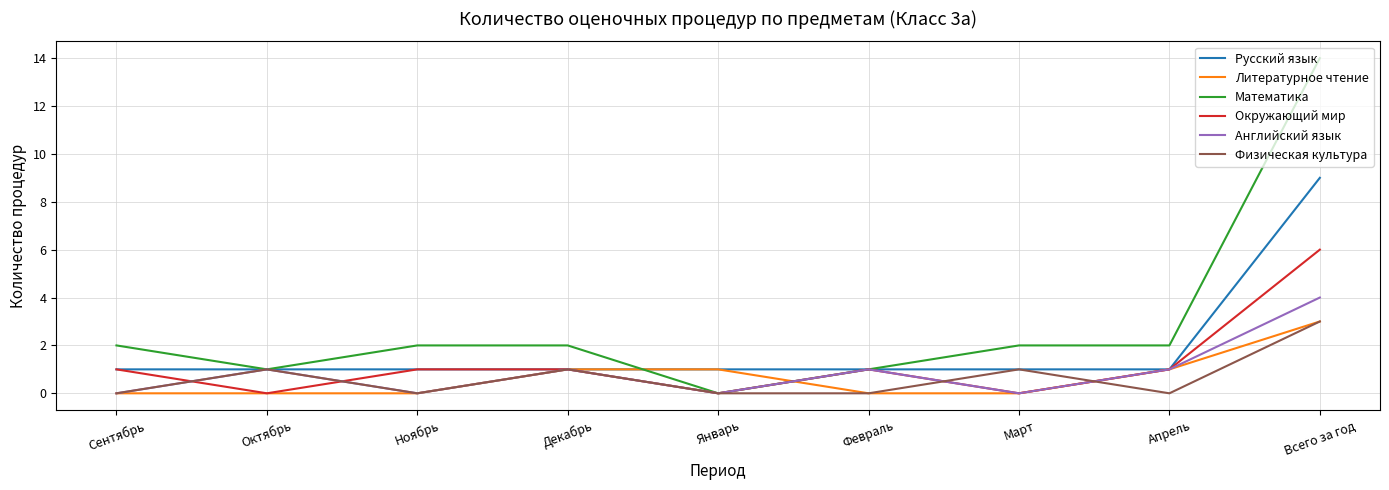

What position from the left is Декабрь?

4